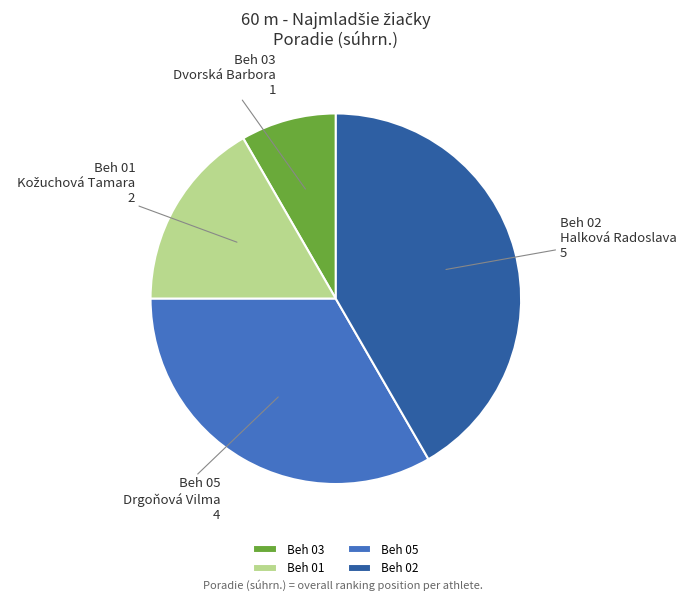

Approximately how many times larger is the value at Beh 05 compared to Beh 03?

4.0